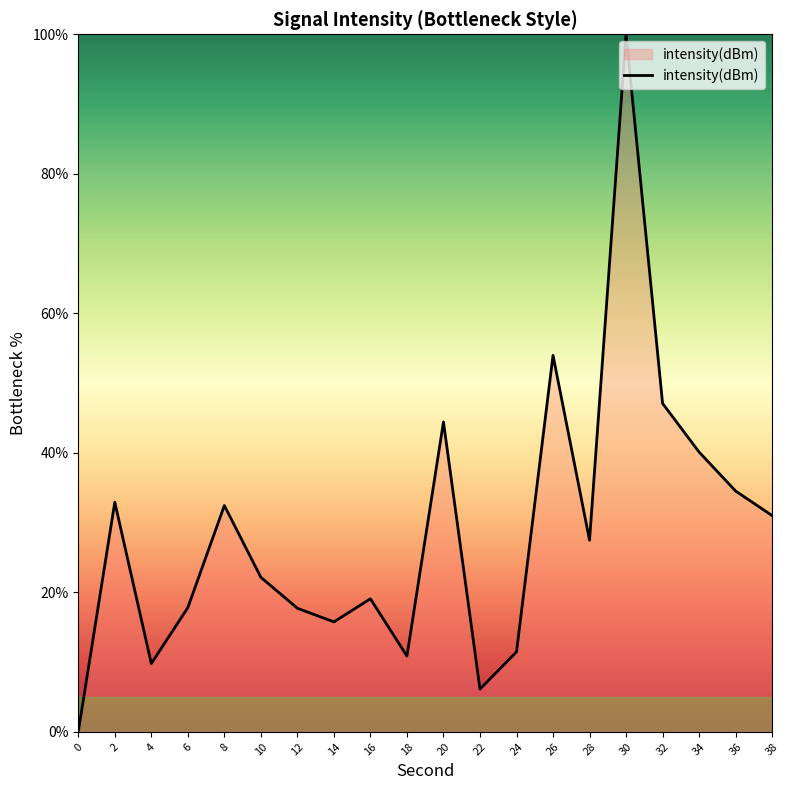

What is the difference between the second highest and minimum values?

54.0